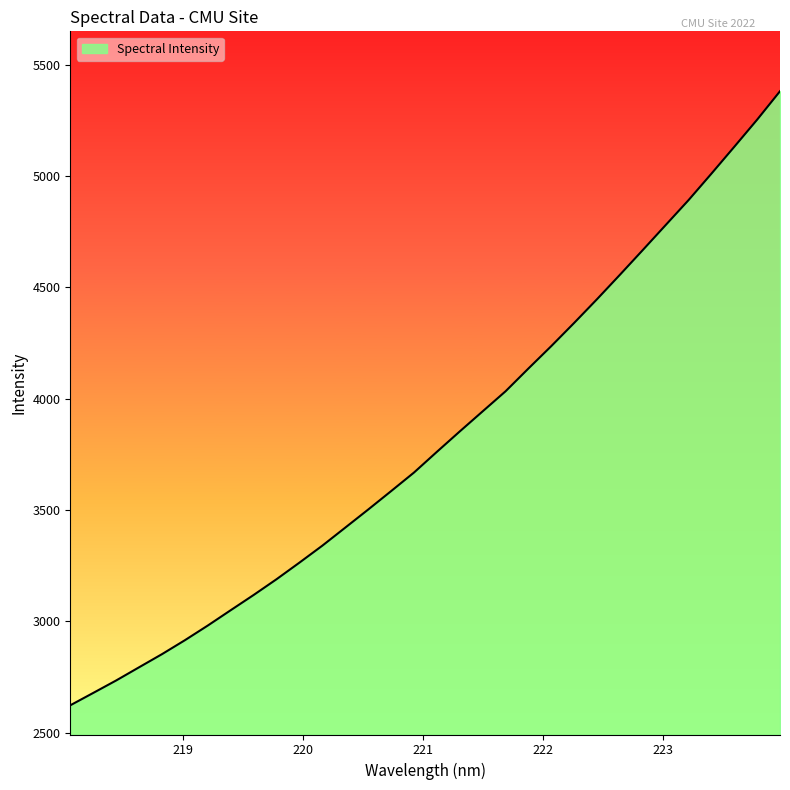

What is the greatest value displayed?

5380.5